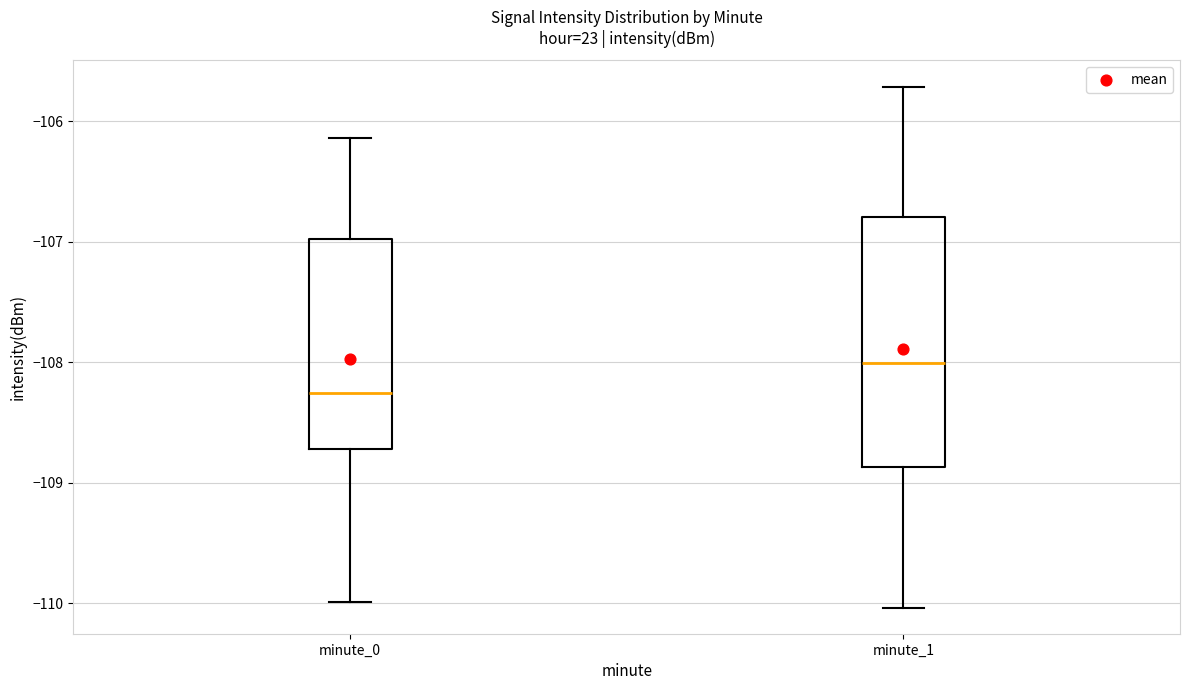

Reading left to right, read every box against the y-axis: the position of its median line, the range the box covers, and the ends of its whiskers. The values are not printed on the chart, so give them approximately, as read against the axis.

minute_0: median -108.3, box -108.7 to -107.0, whiskers -110.0 to -106.1
minute_1: median -108.0, box -108.9 to -106.8, whiskers -110.0 to -105.7